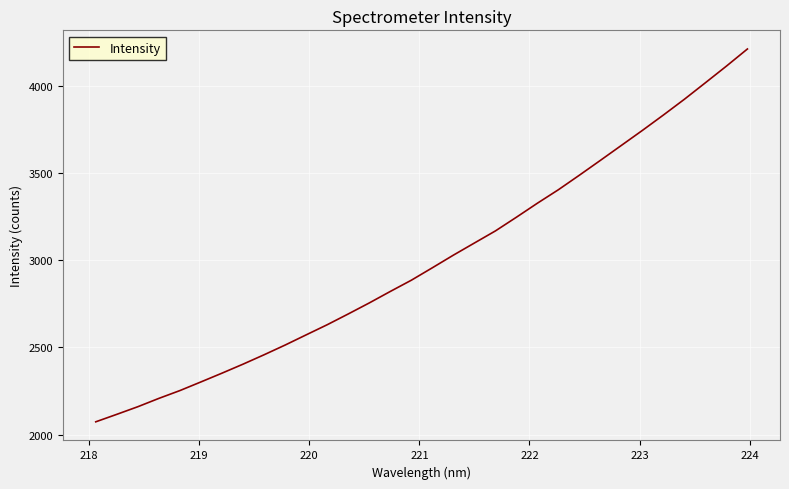

What is the difference between the maximum and minimum values?

2136.3